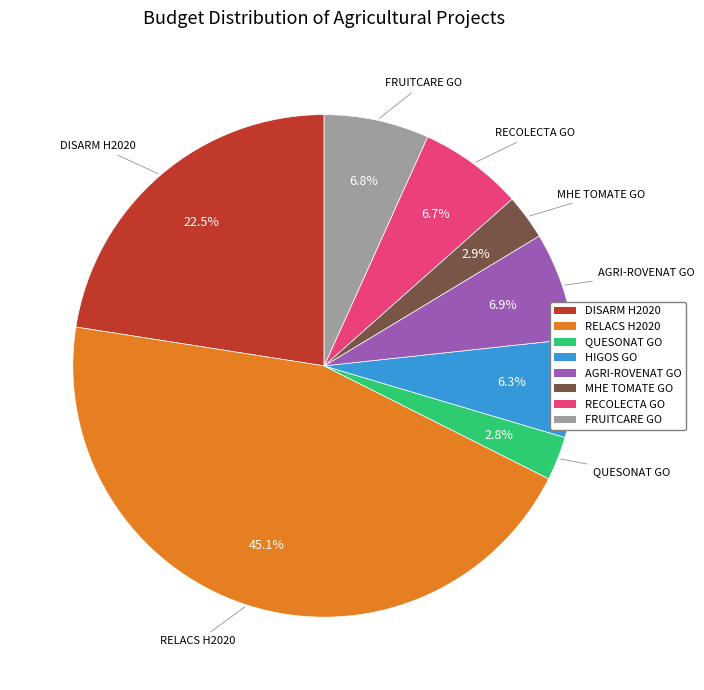

What is the total percentage of RECOLECTA GO and AGRI-ROVENAT GO?

13.6%